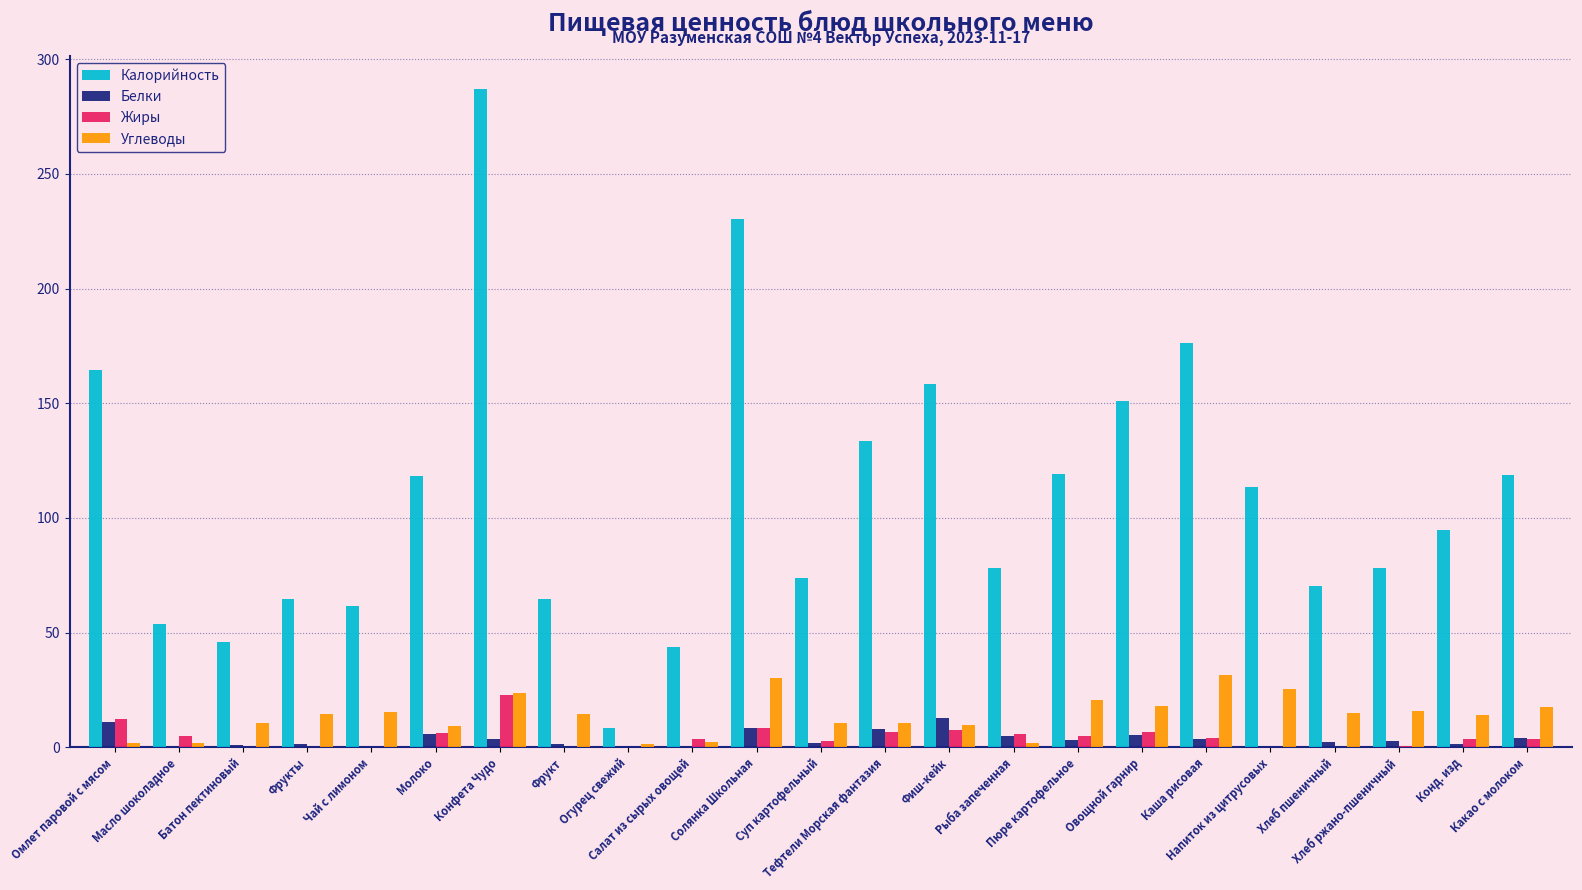

Which series has the largest total across all categories?

Калорийность